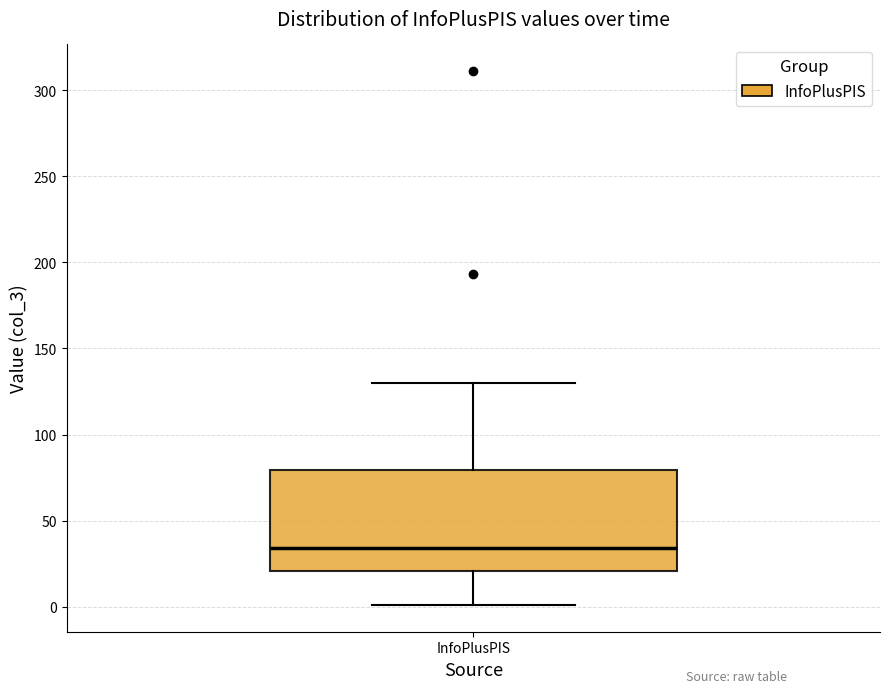

Transcribe this box plot: give where the median line is, the range the box spans, and where the two whiskers end, as read against the y-axis. The values are not printed on the chart, so give them approximately, as read against the axis.

median 35, box 20 to 80, whiskers 0 to 130